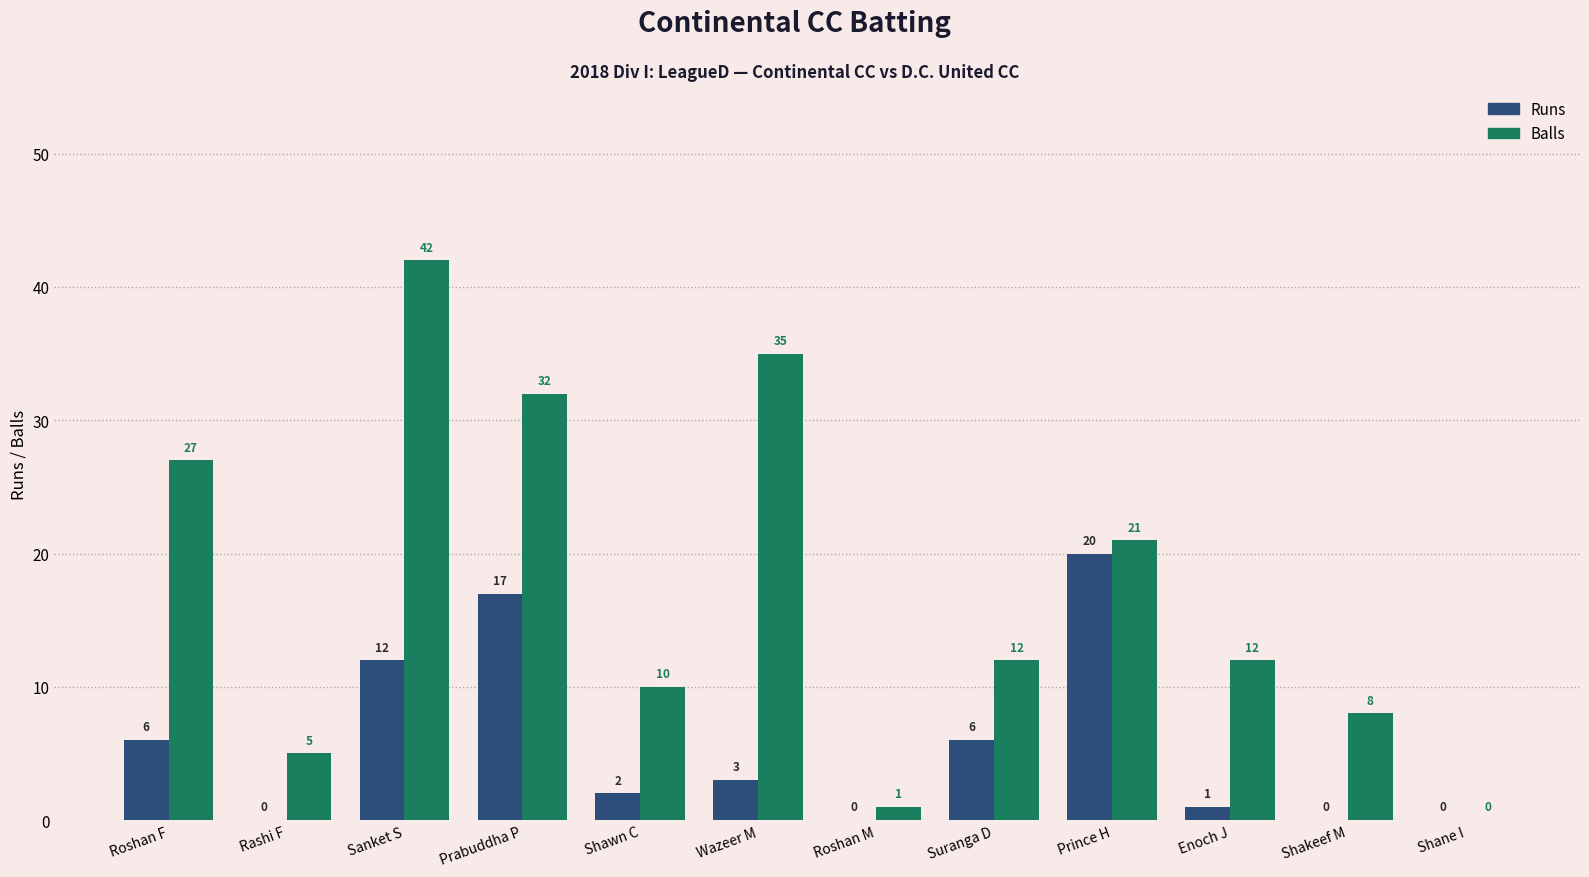

What is the sum of the Balls values at Roshan F and Shawn C?

37